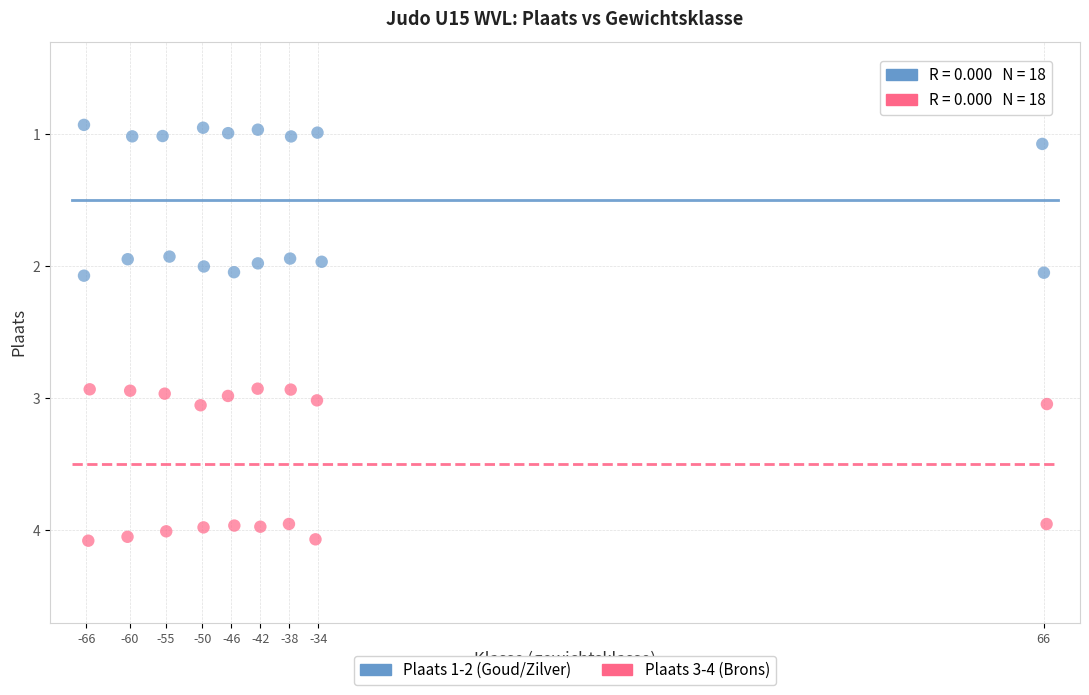

What are all the series names shown in the legend?

Plaats 1-2 (Goud/Zilver), Plaats 3-4 (Brons)